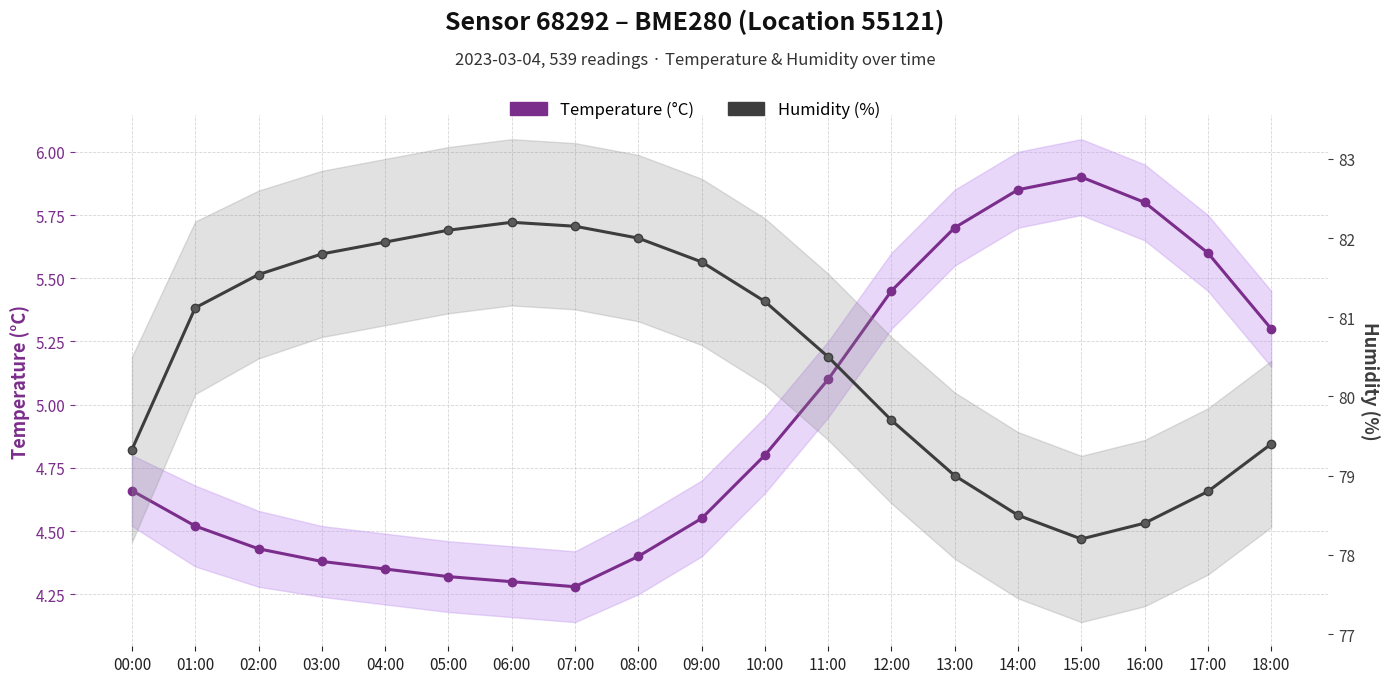

What is the difference between the highest and lowest values at 14:00?

72.7